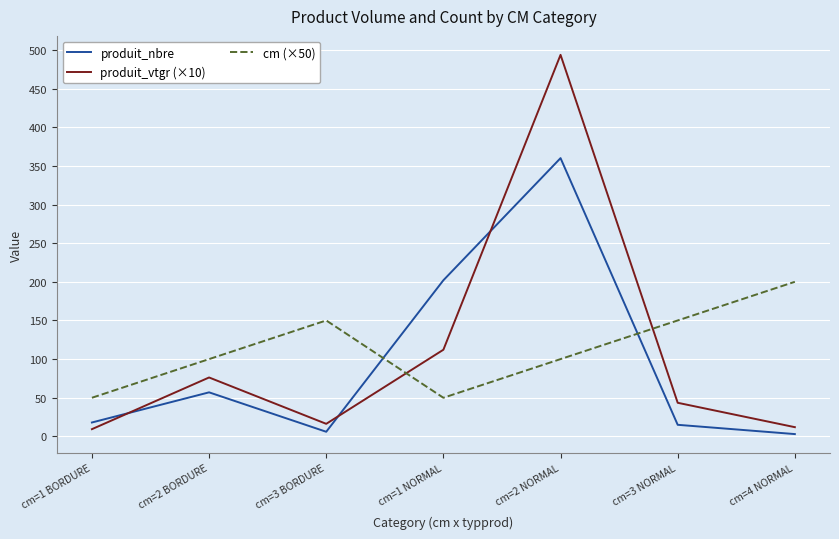

Where do cm (×50) and produit_vtgr (×10) first cross each other?

cm=3 BORDURE and cm=1 NORMAL